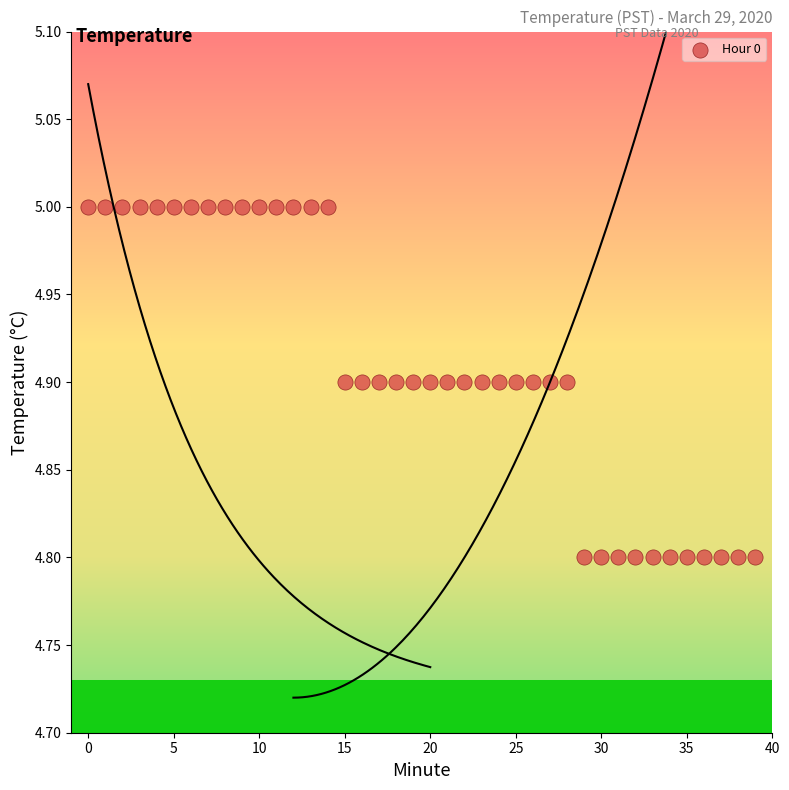

How many points are shown in the scatter plot?

40